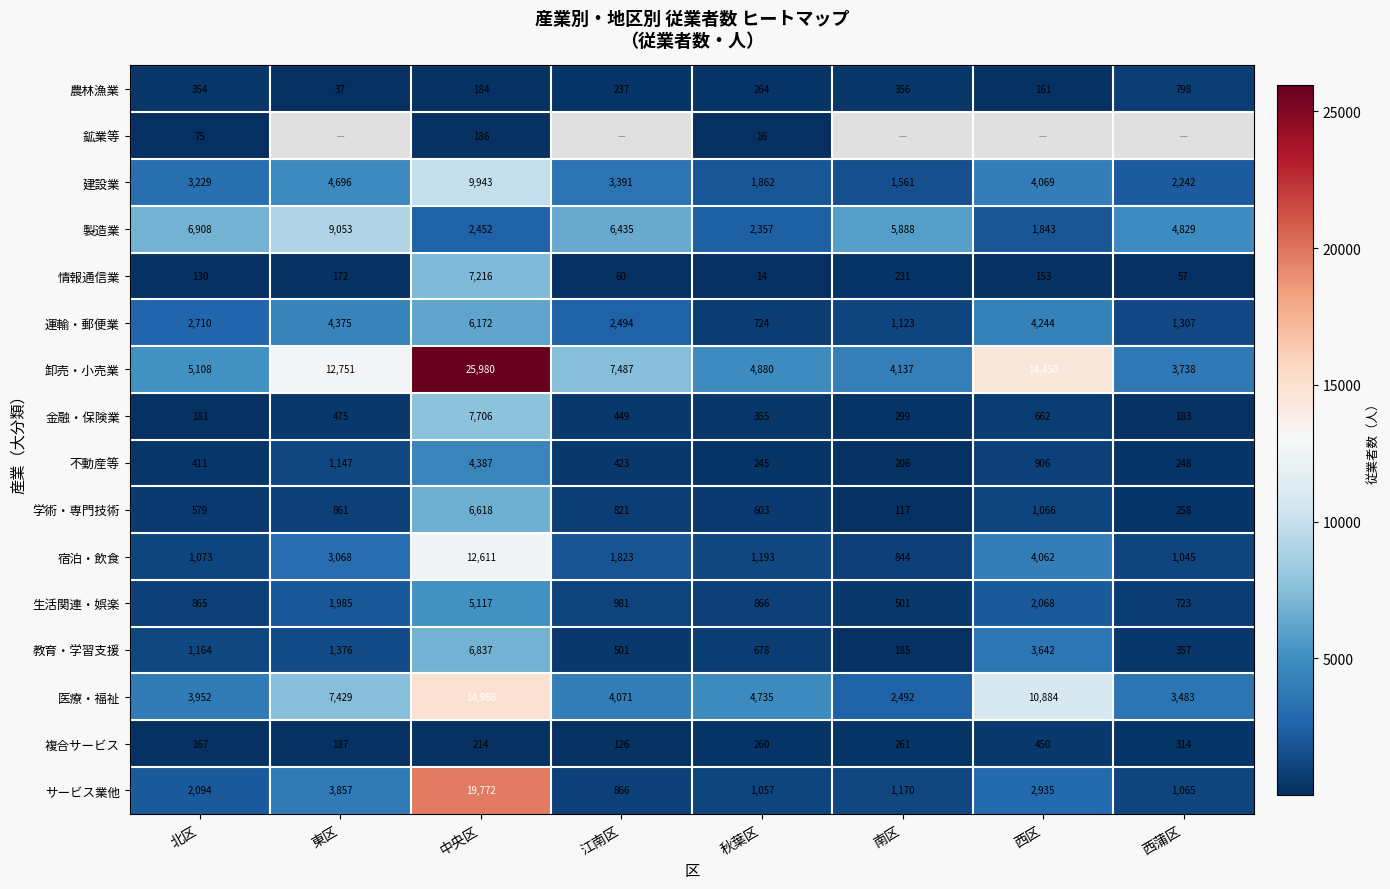

What is the sum of the 教育・学習支援 values at 秋葉区 and 江南区?

1179